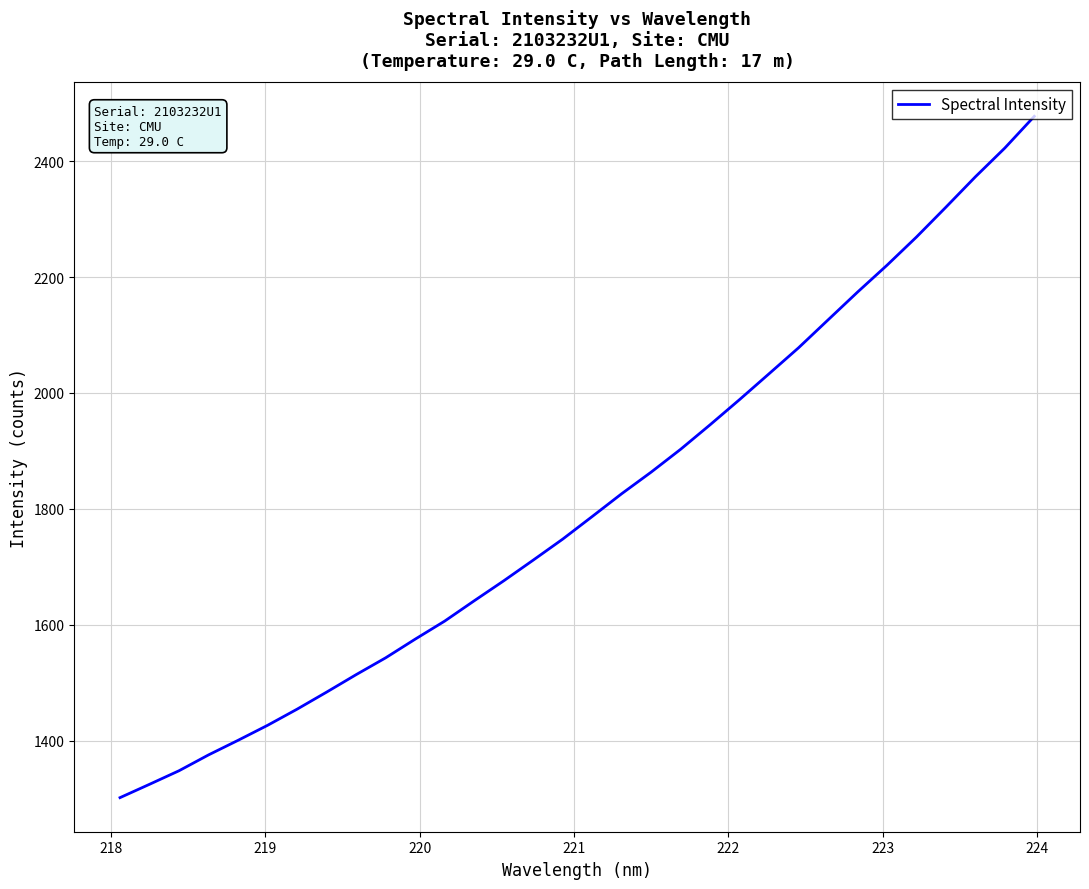

How many lines are shown in the chart?

1